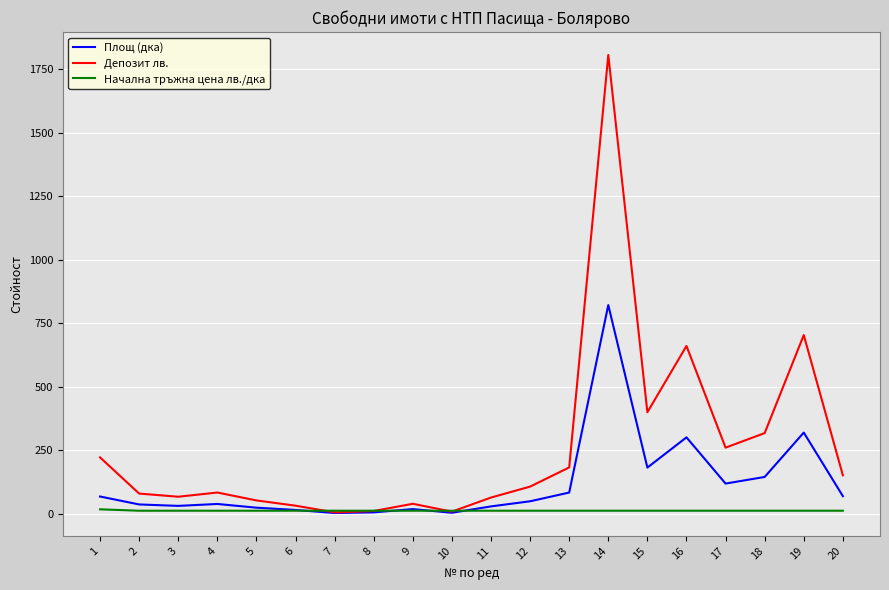

The value of Начална тръжна цена лв./дка at 6 is 11.0. True or false?

True